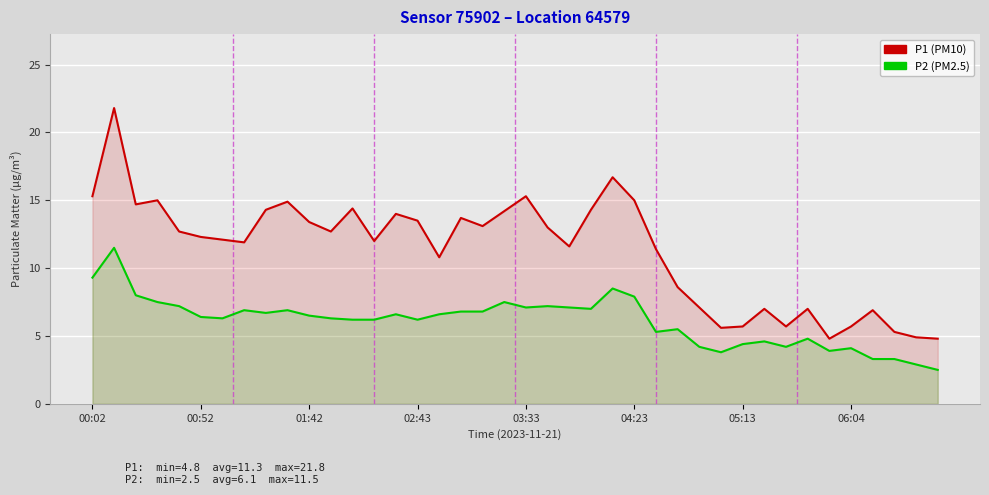

Between 03:33 and 36, which series saw the biggest shift?

P1 (PM10)